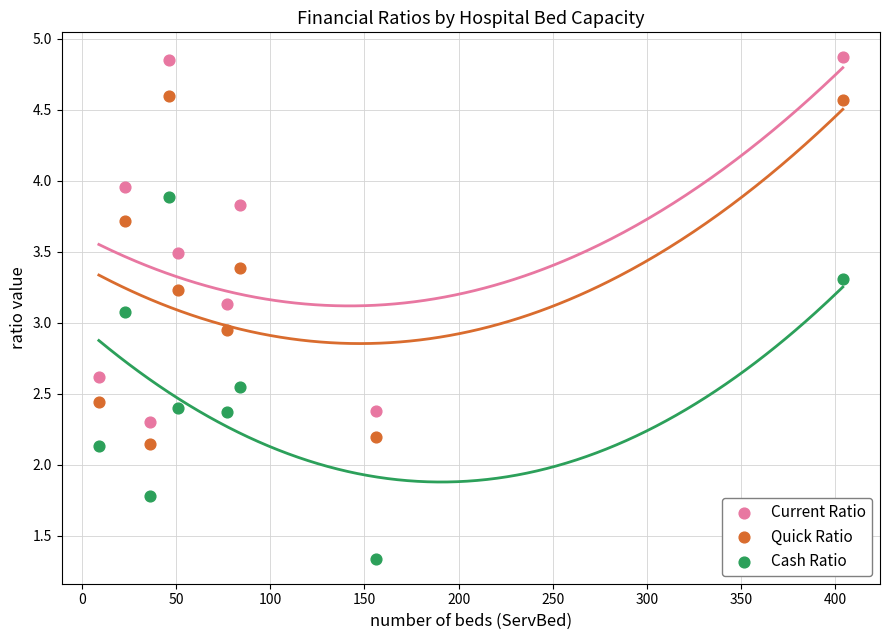

Across all data points, what is the range of X values (max minus min)?

395.0